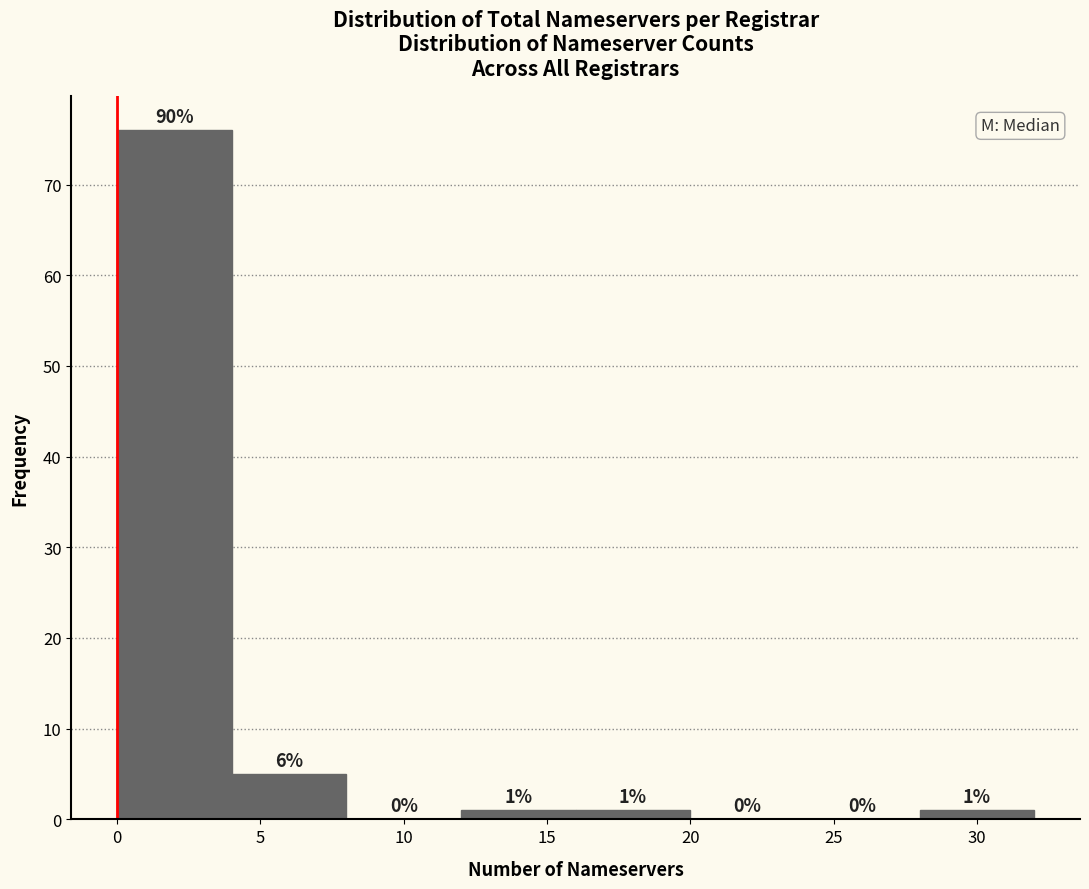

Which range on the x-axis has the tallest bar?

0 to 4